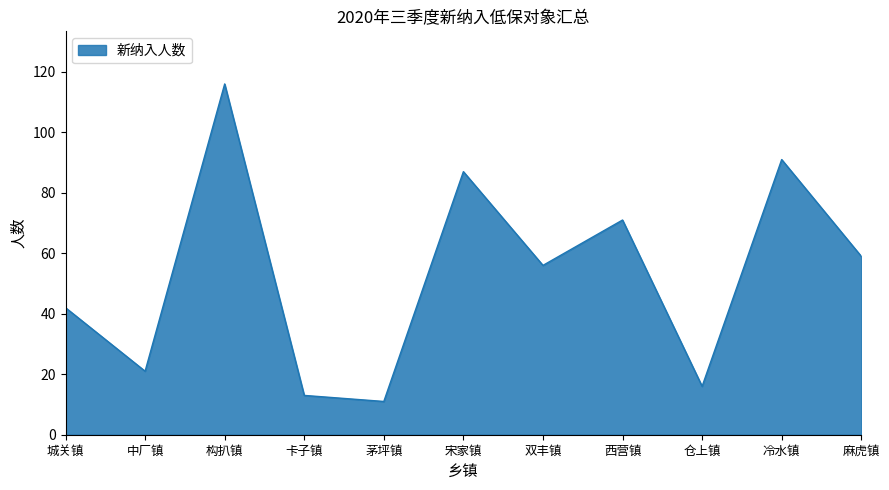

What position from the left is 双丰镇?

7